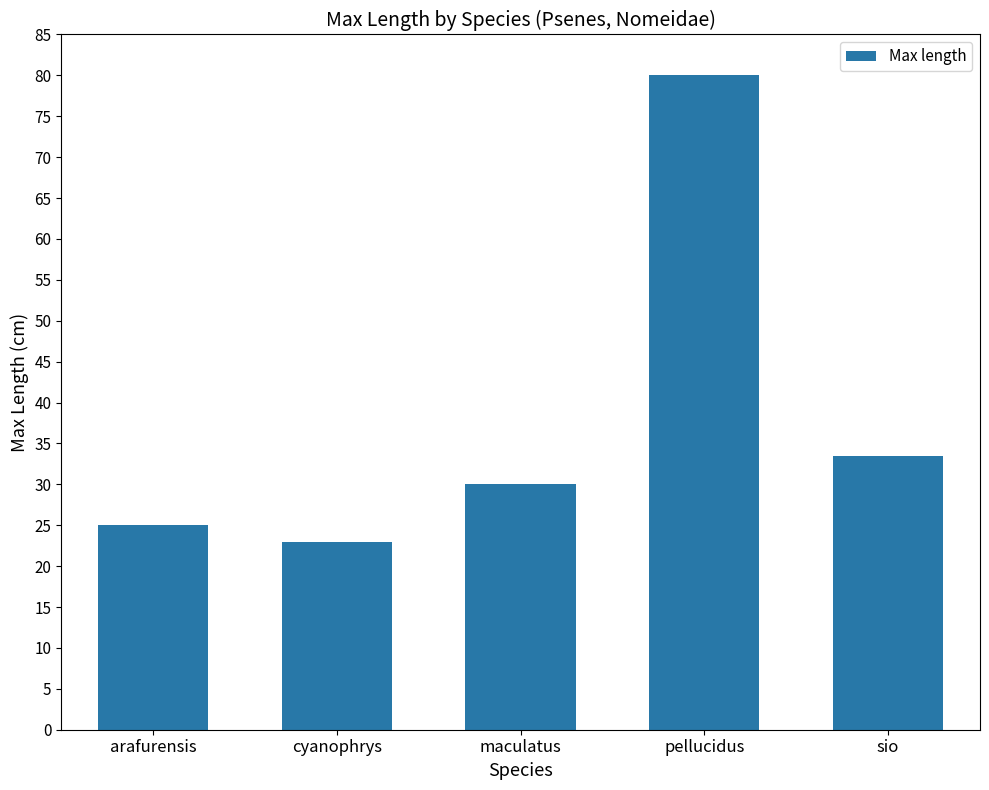

What is the change in value from cyanophrys to maculatus?

+7.0